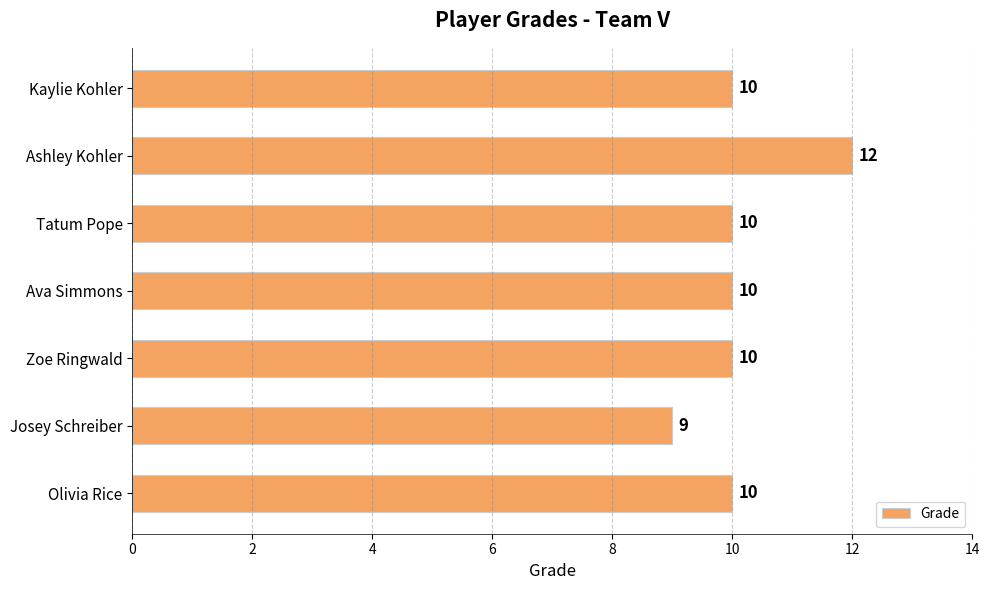

Are the bars grouped side by side (vs. stacked)?

No